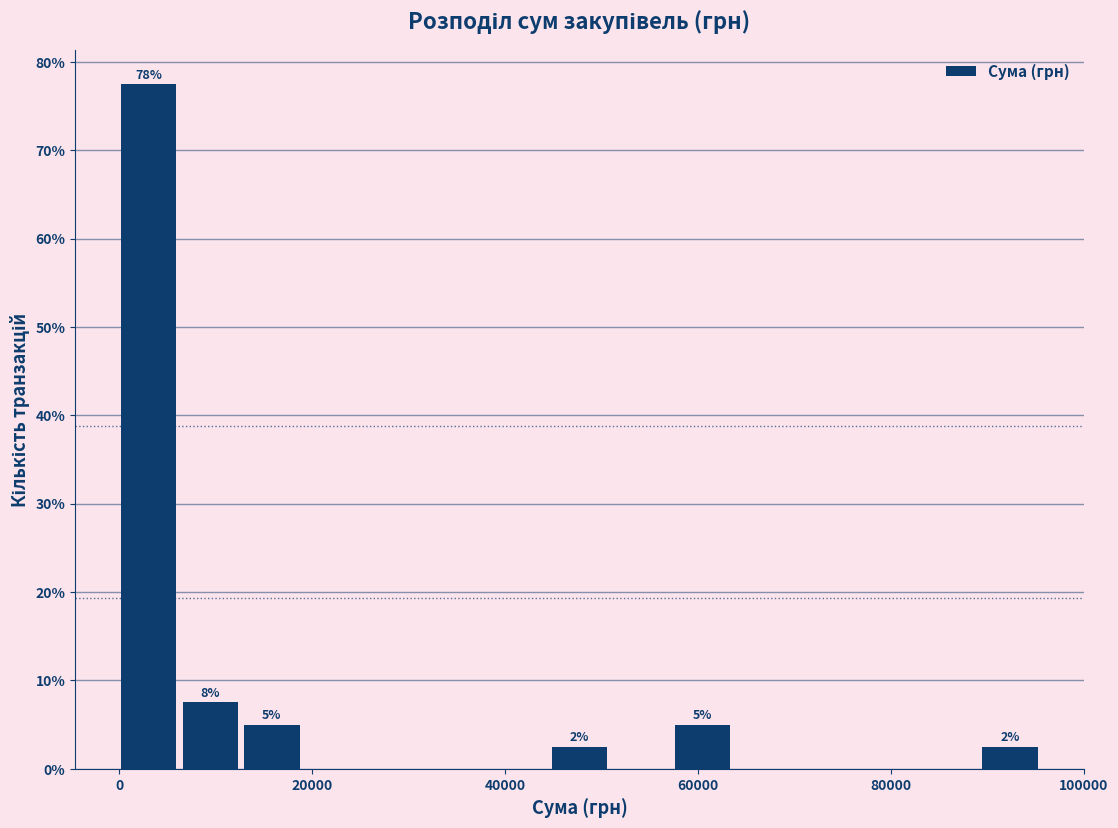

Around what value on the x-axis is the tallest bar? Give the approximate position of its centre, as read against the axis.

4000